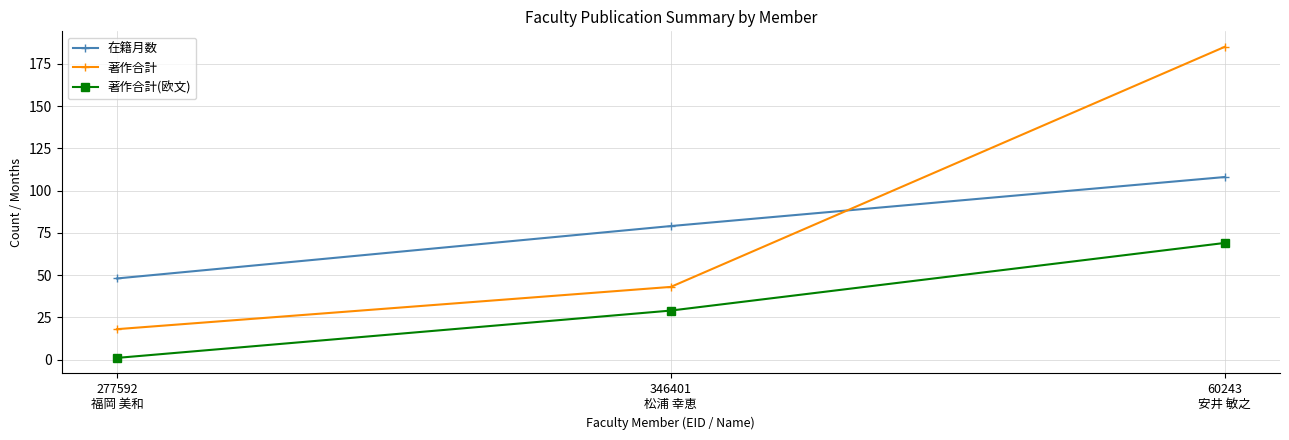

At which label is 著作合計 closest to 101?

346401
松浦 幸恵